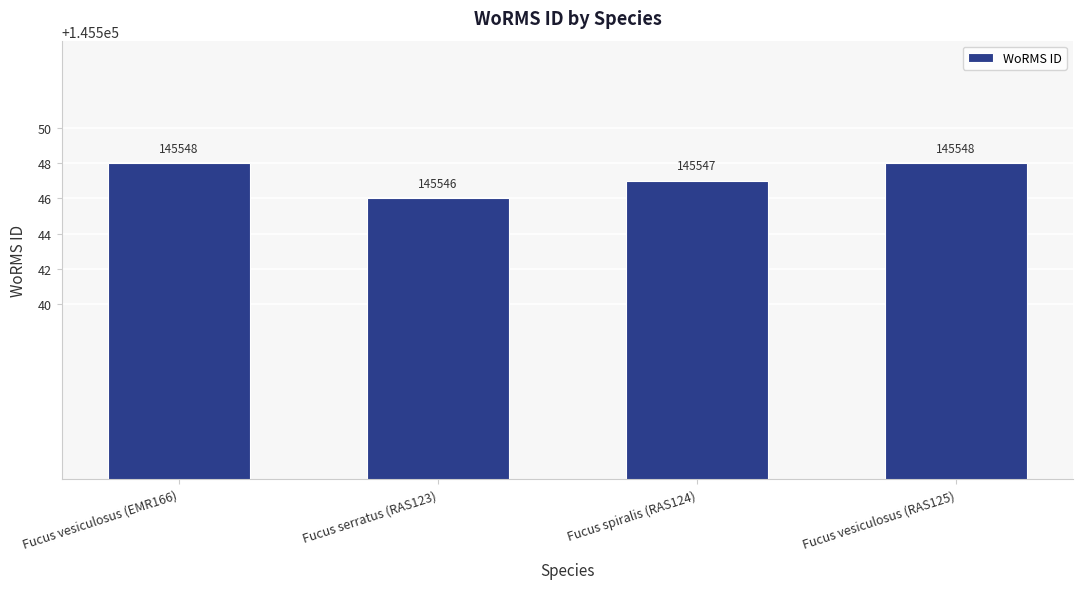

What is the difference between the maximum and minimum values?

2